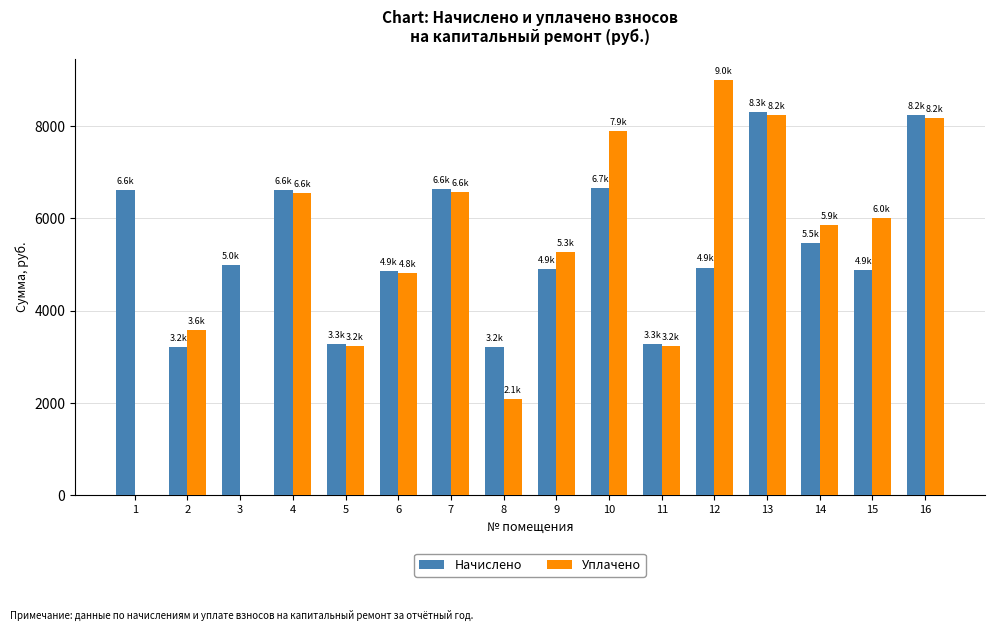

Is the value of Начислено at 13 greater than the value of Уплачено at 4?

Yes